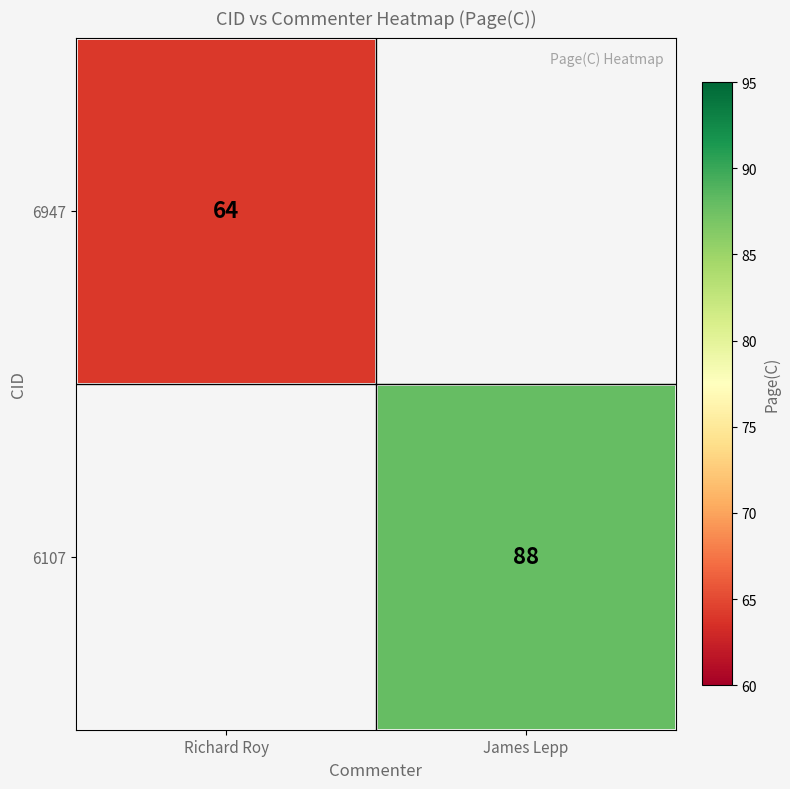

Is it true that 6947 equals 20 at Richard Roy?

False